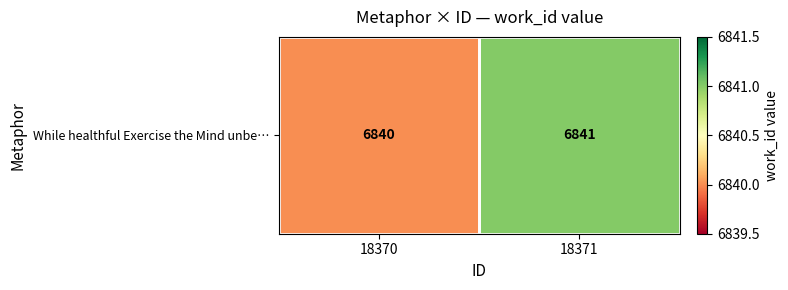

Reading left to right, extract all data points from this chart.

18370=6840	18371=6841